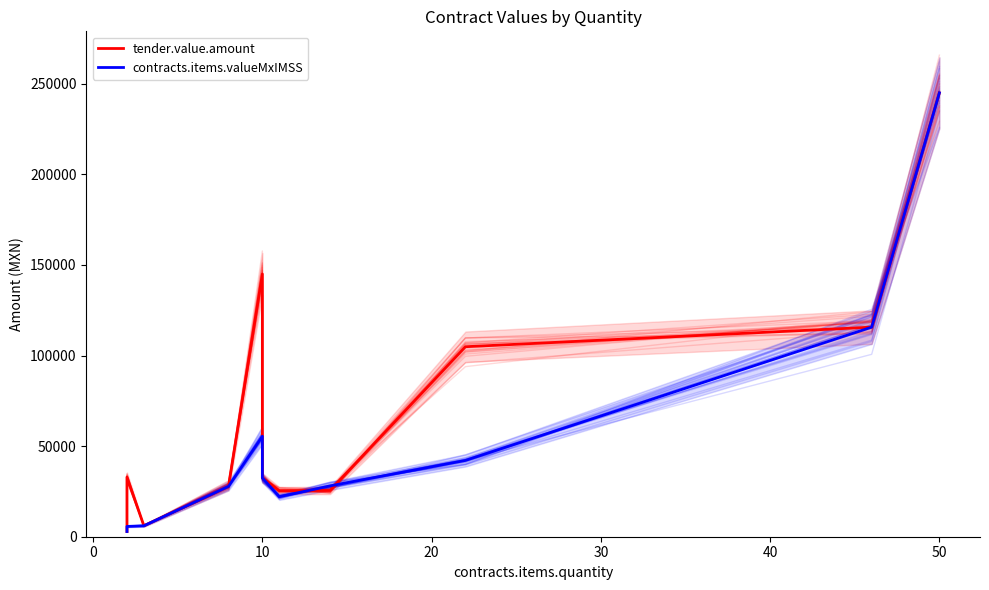

How many data points does each series have?

11